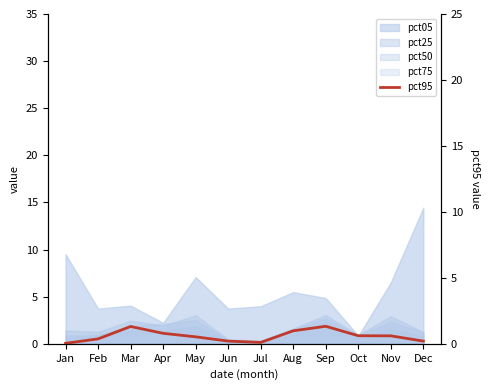

Read the value at Jun.

0.2